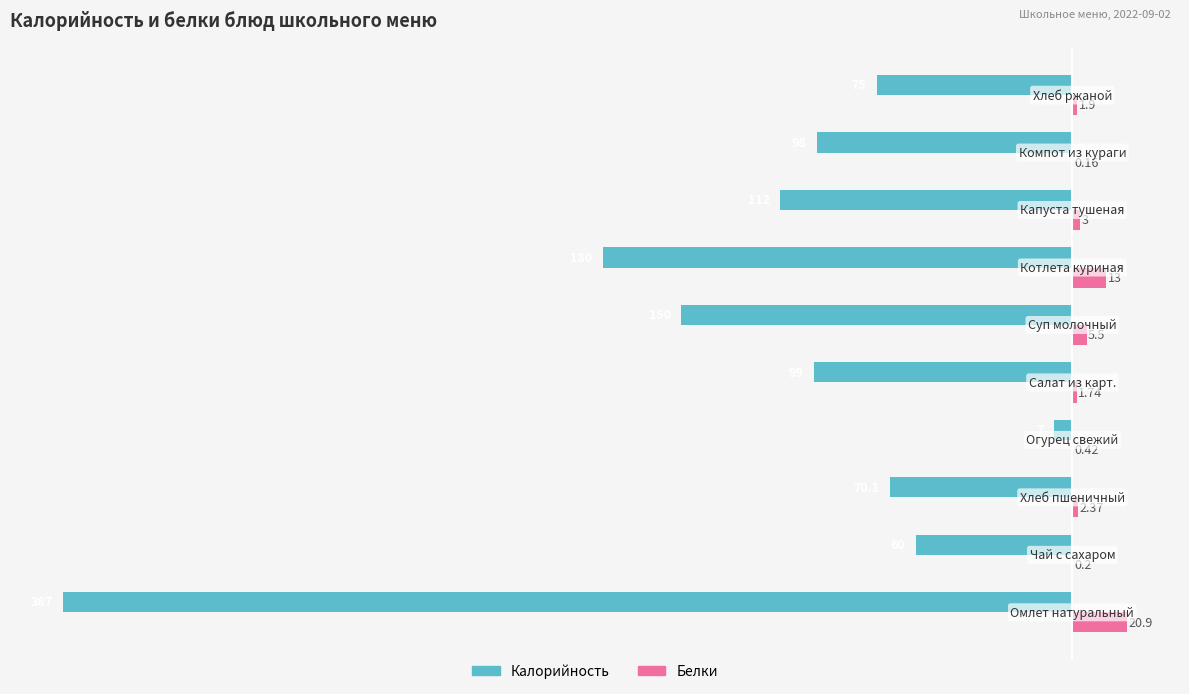

How many data points does each series have?

10